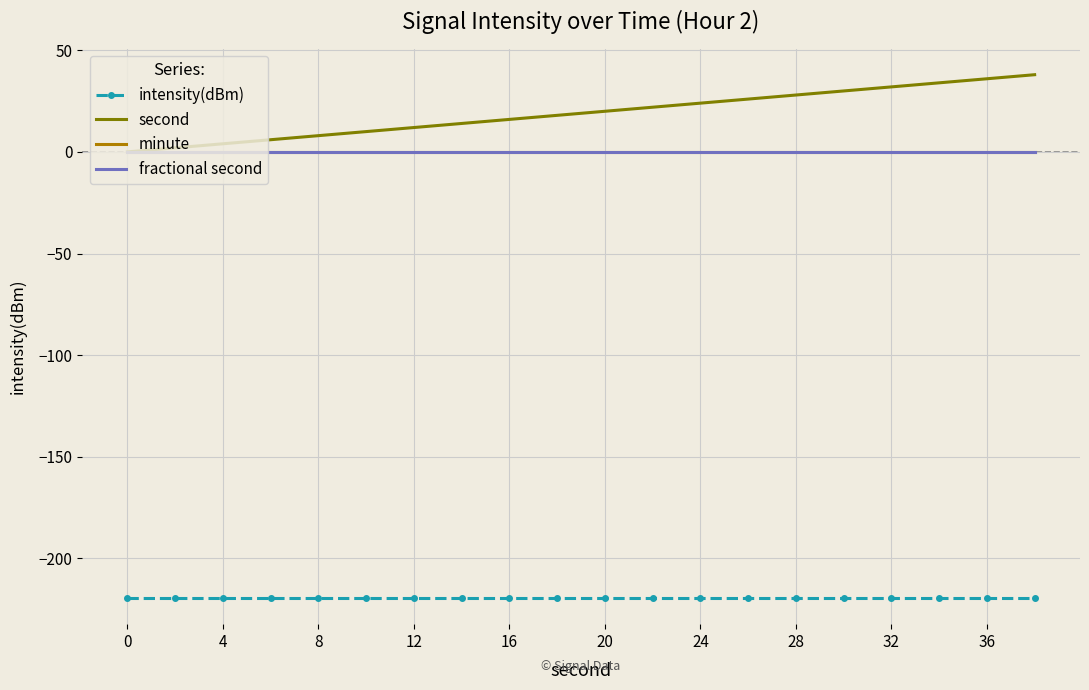

What is the difference between the second highest and second lowest values in the second series?

34.0